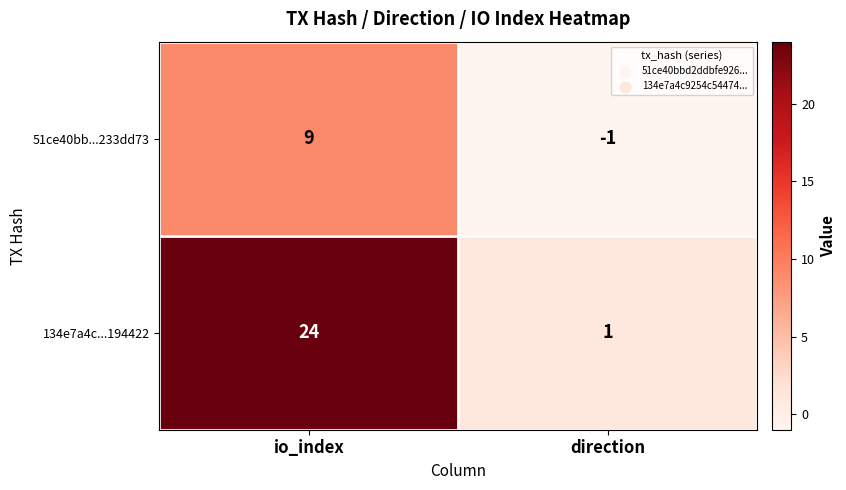

At direction, list the series in order from largest to smallest.

134e7a4c...194422, 51ce40bb...233dd73